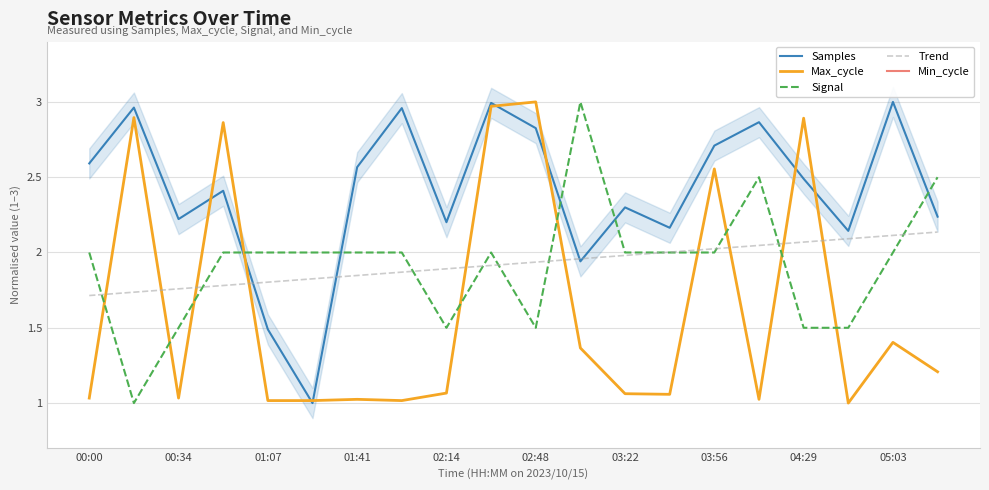

How many series are shown in this chart?

5